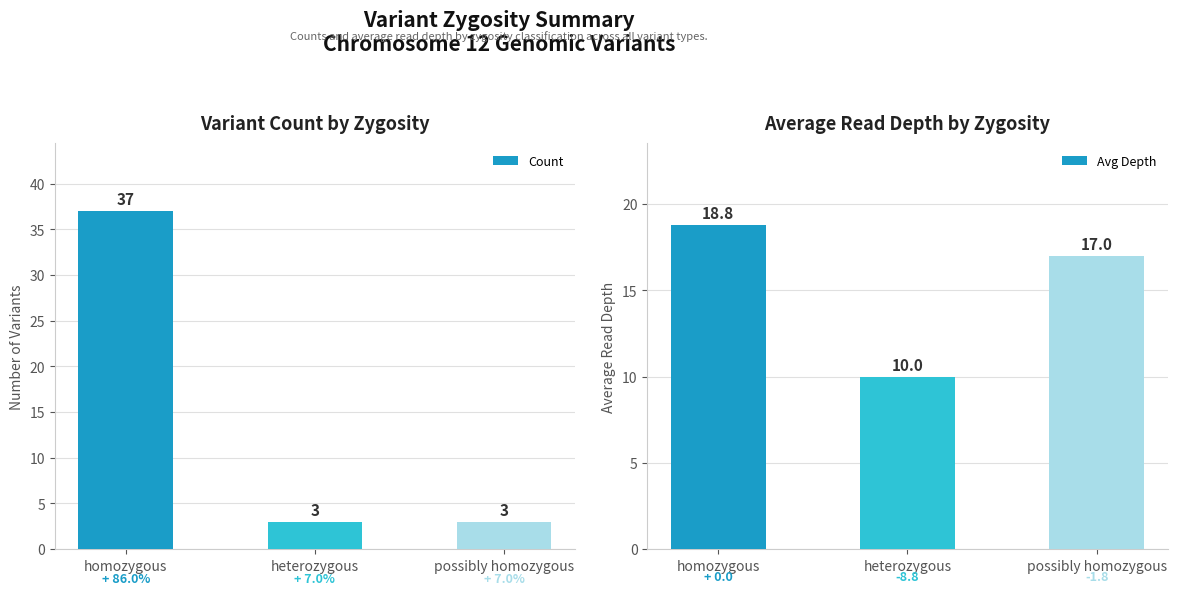

Read the Count value at heterozygous.

3